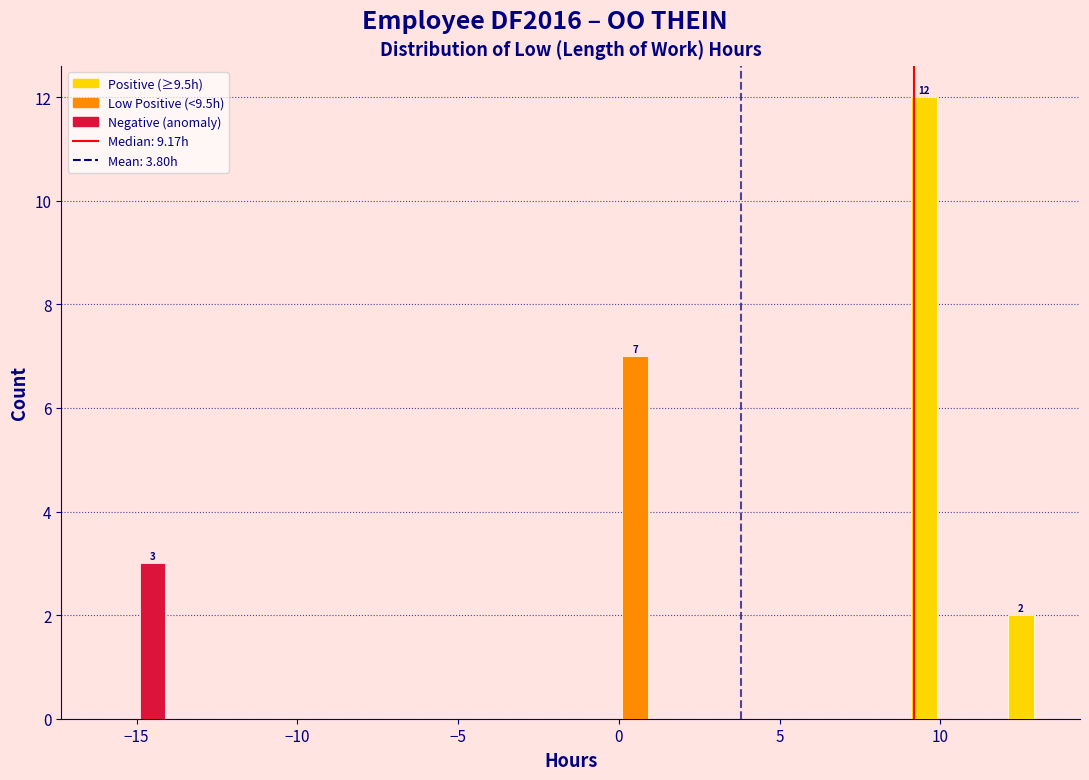

Read against the x-axis, roughly where is the centre of the tallest bar?

9.5